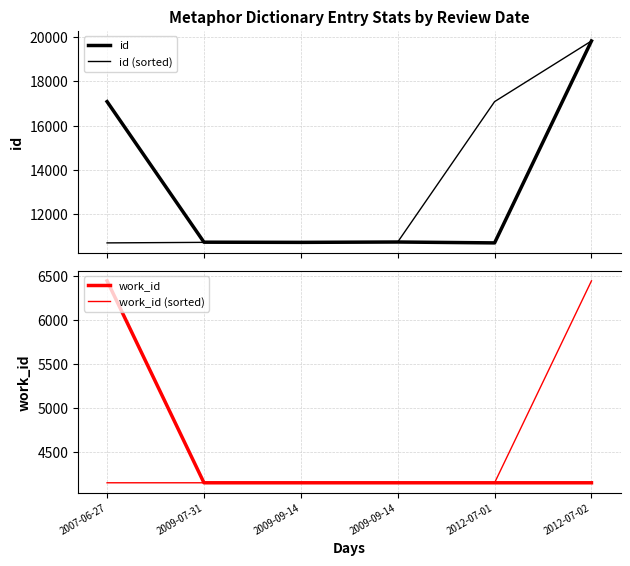

What is the highest value of the work_id (sorted) series?

6440